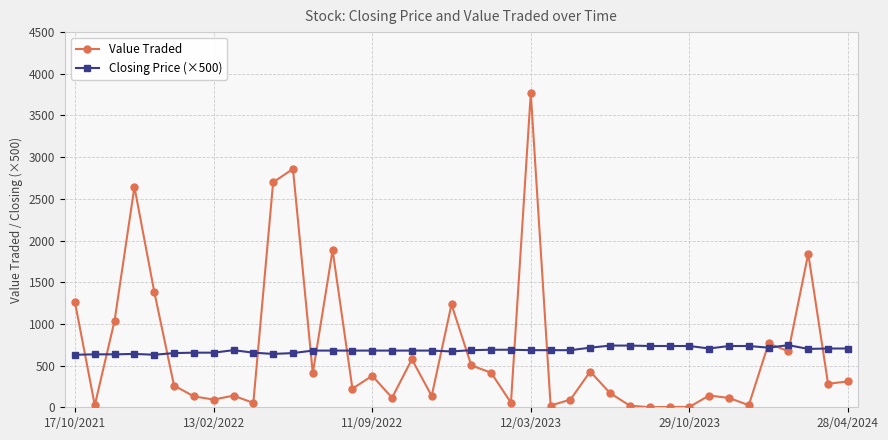

What is the difference between the maximum and minimum values in the Value Traded series?

3767